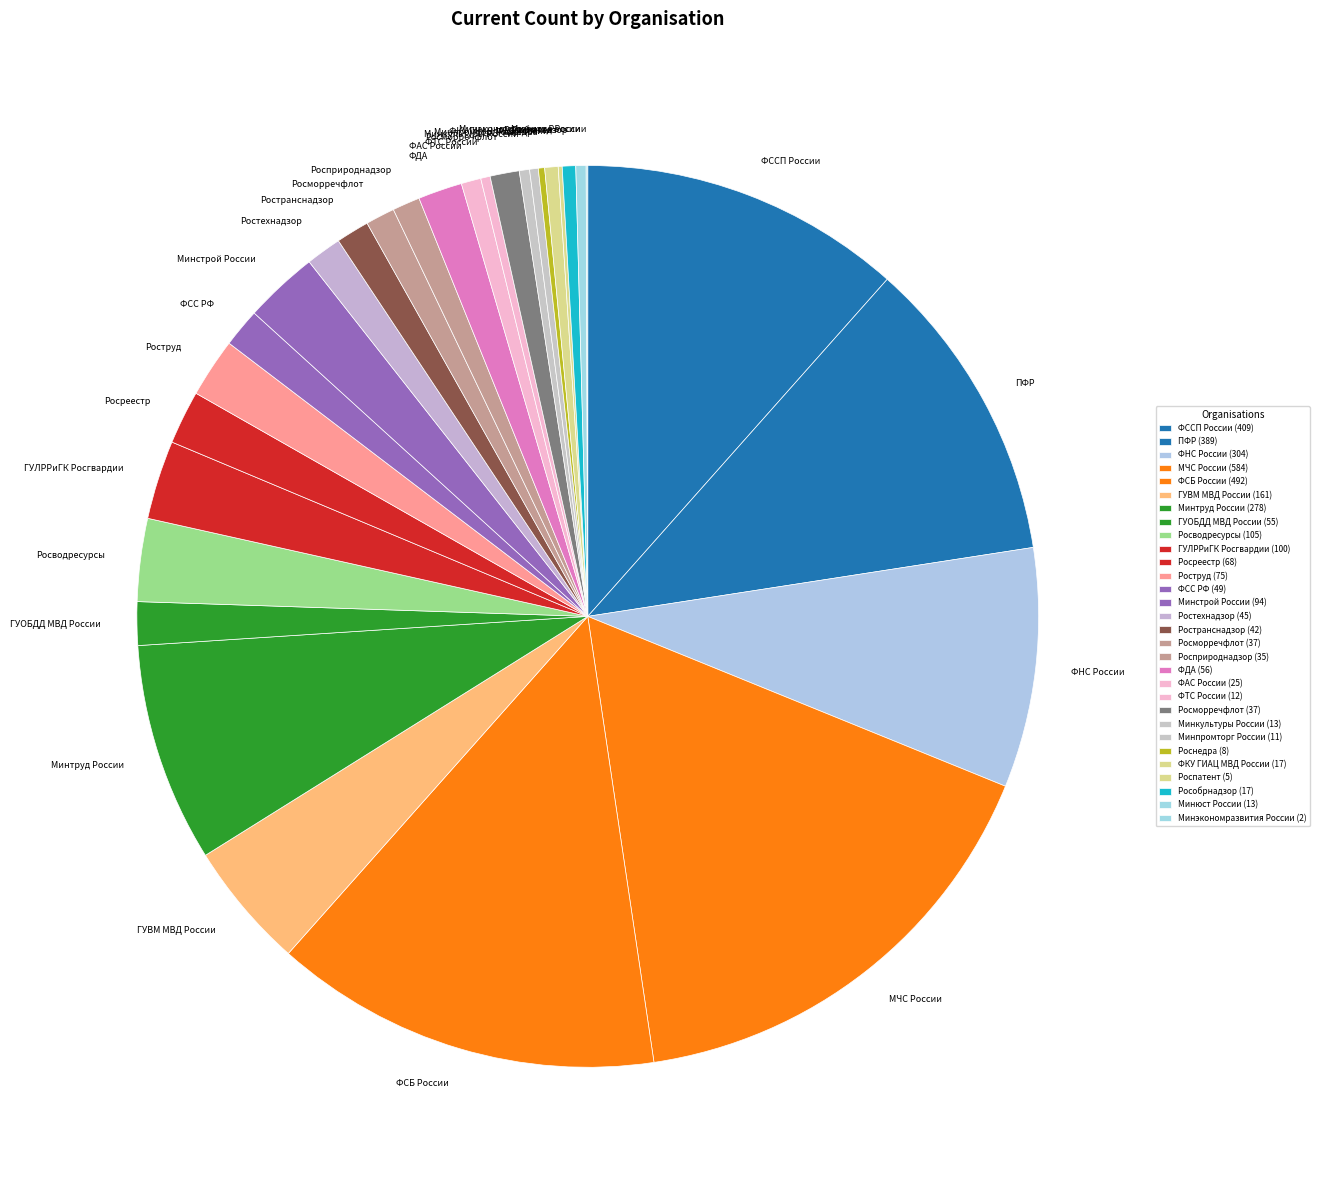

To the nearest percent, what is the difference between the largest and smallest slice percentages?

16%